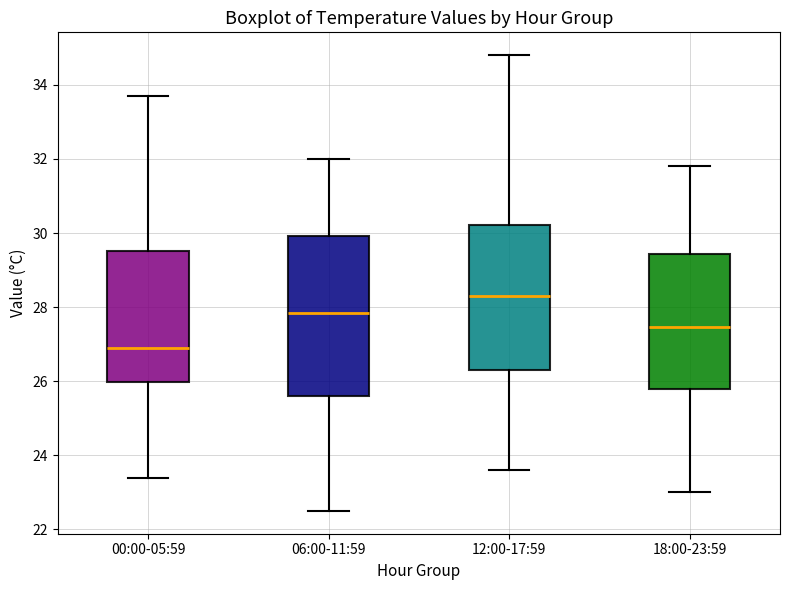

Where does the lower whisker of the box for 06:00-11:59 end on the y-axis? The values are not printed on the chart, so give them approximately, as read against the axis.

22.6